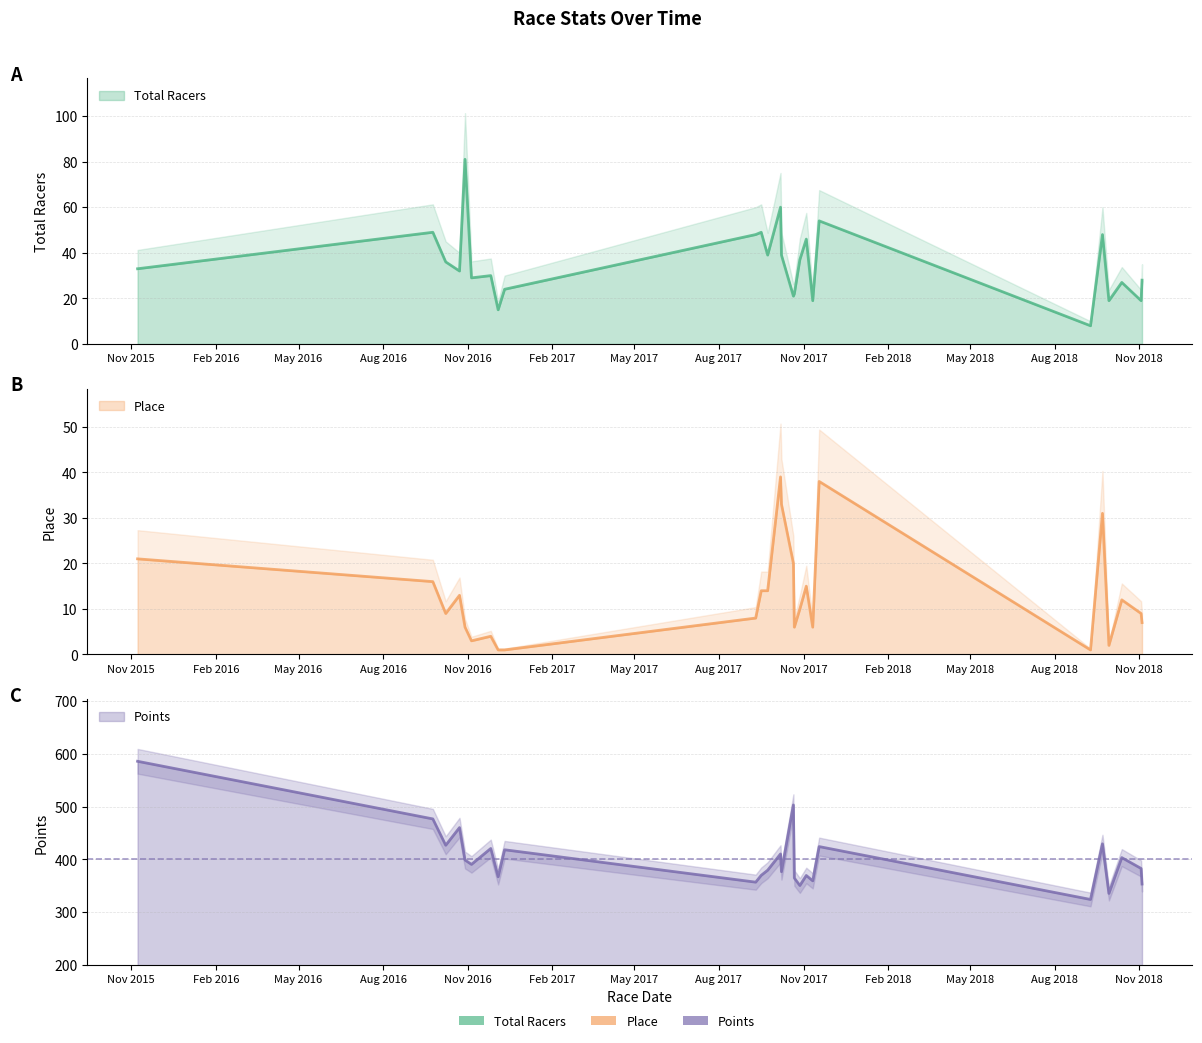

How many lines are shown in the chart?

3